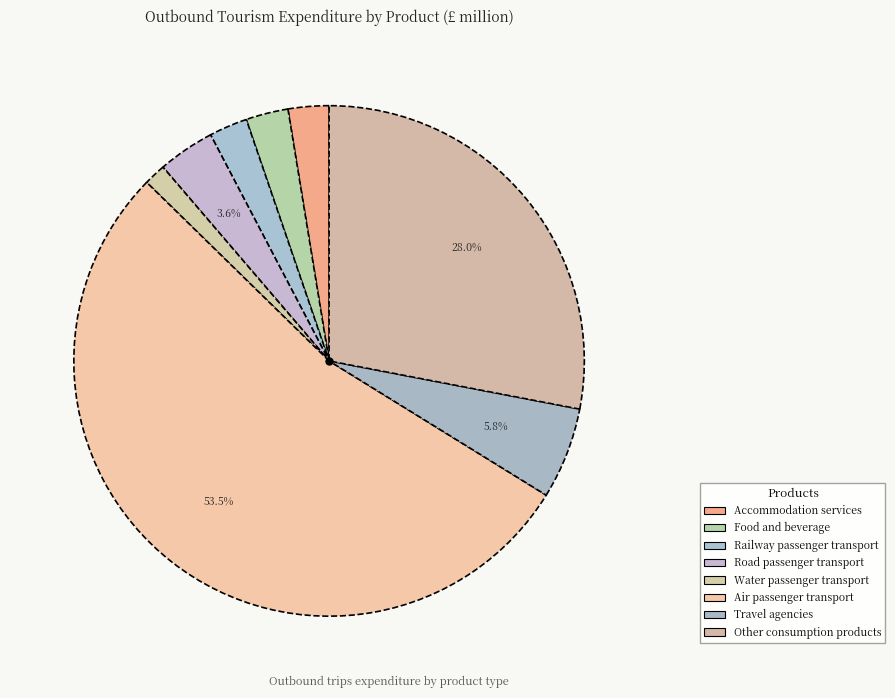

How many slices are in this pie chart?

8